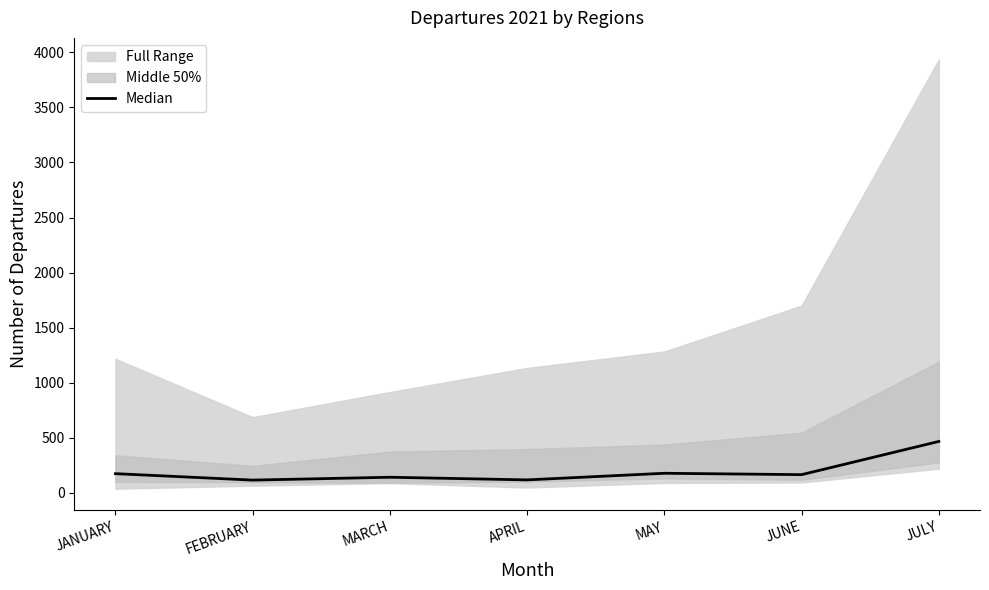

Reading right to left, list all the values displayed in this chart.

467.5	166.0	178.5	118.5	142.5	116.5	175.0